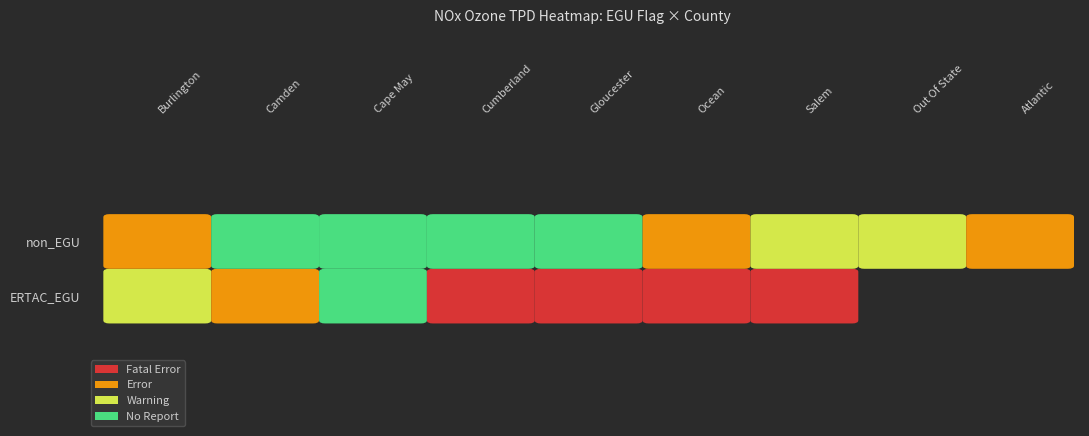

Count the non_EGU values in the range 0 to 1.

7